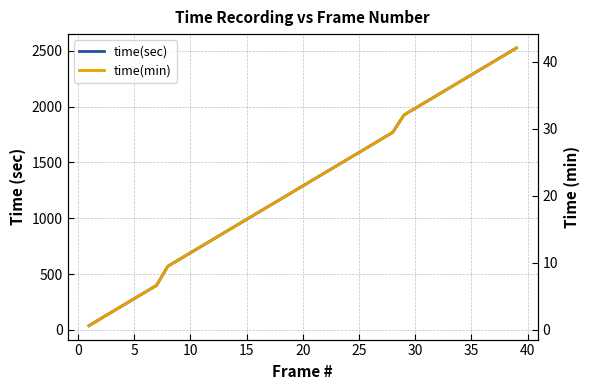

Which series has the widest spread of values?

time(sec)